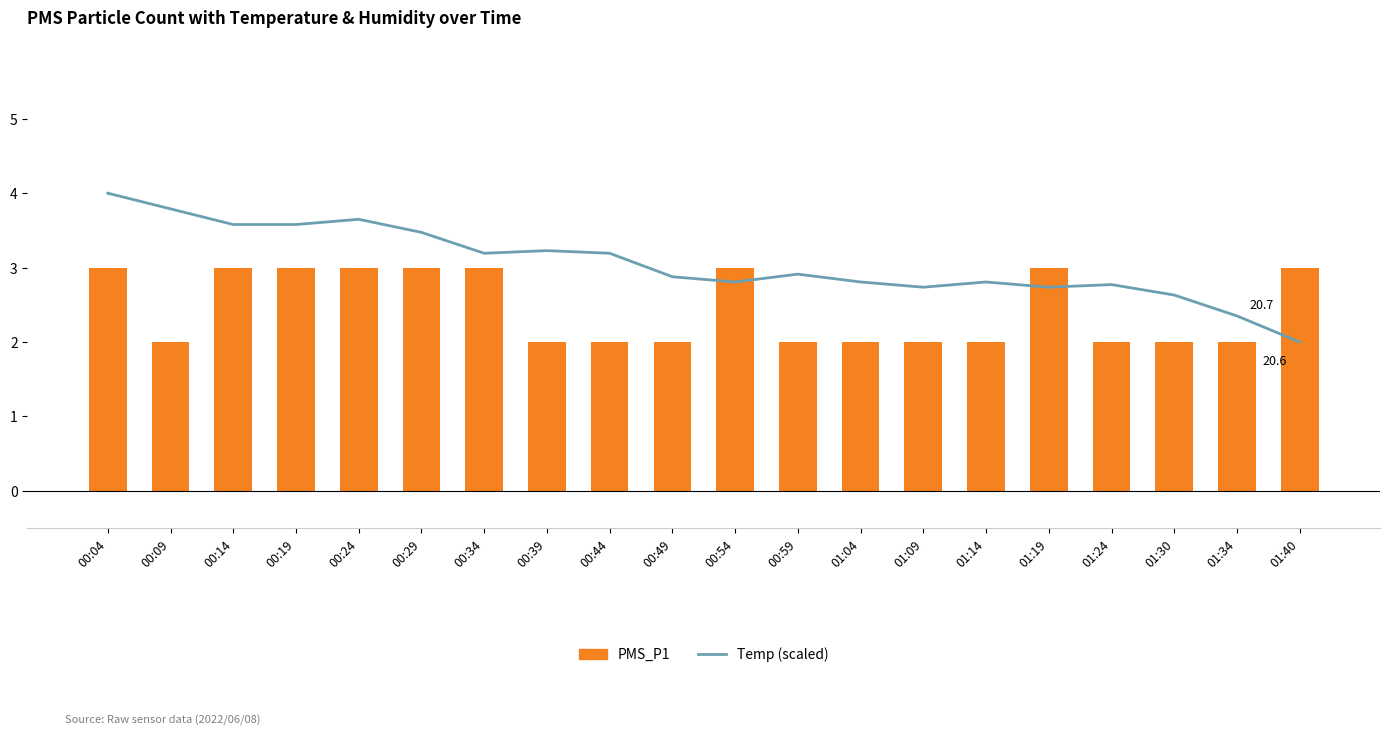

How many PMS_P1 values are between 2 and 3?

20